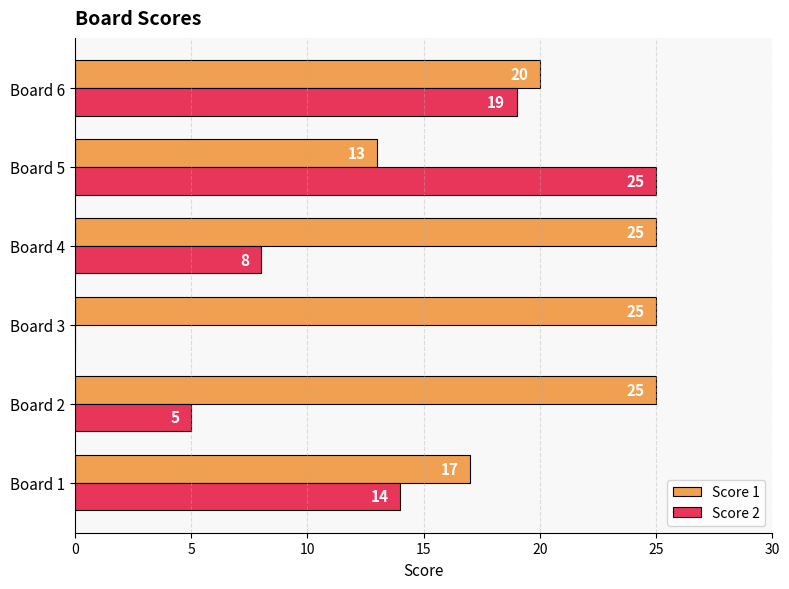

How many positive values does the Score 2 series have?

5